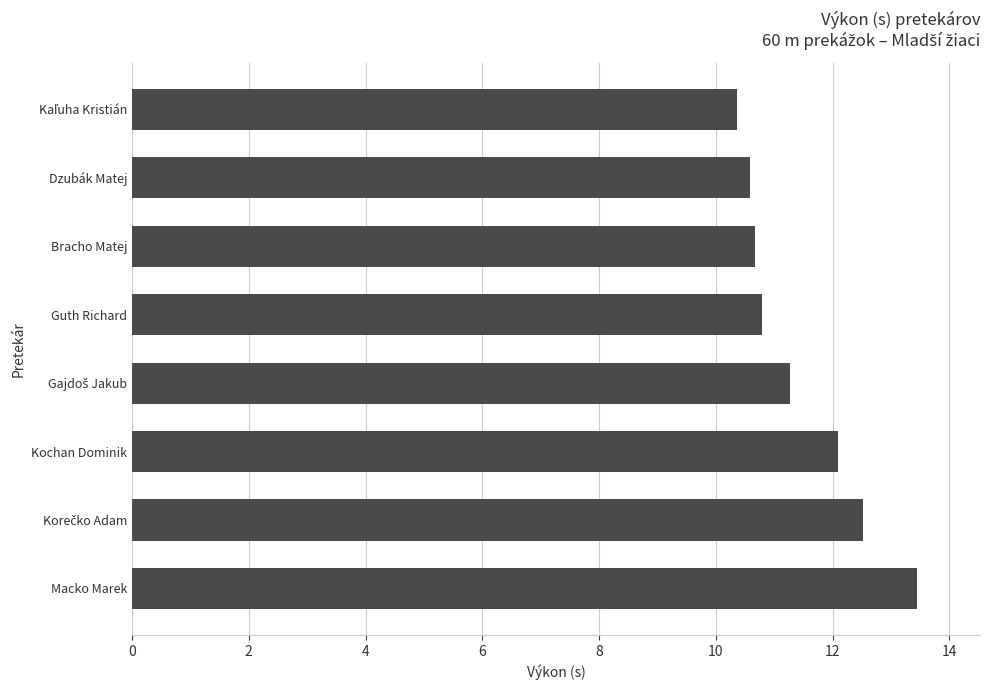

What is the difference between the maximum and second lowest values?

2.9